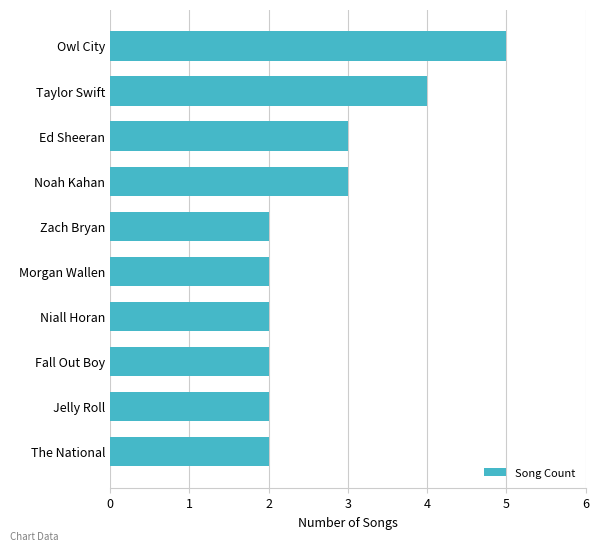

What is the minimum value shown in the chart?

2